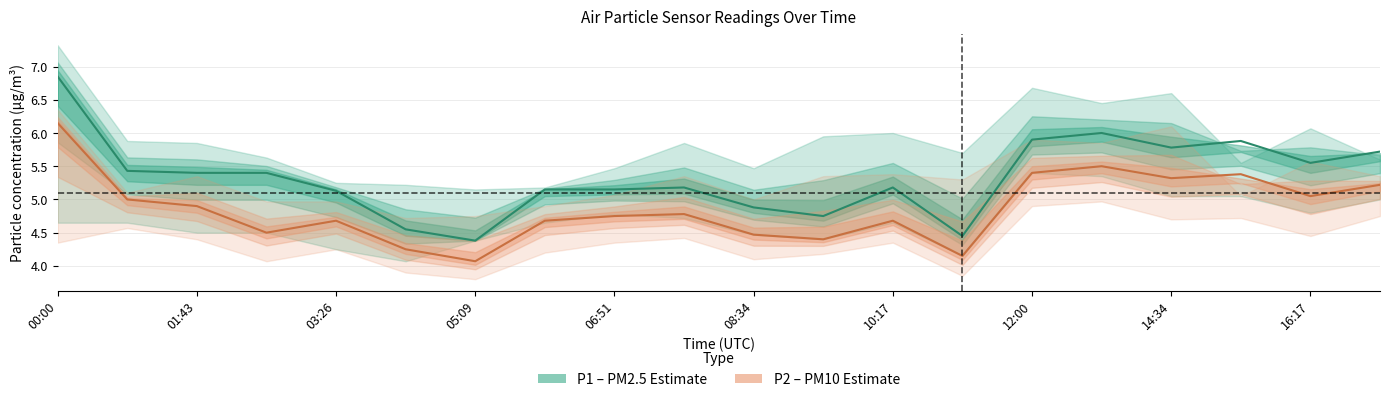

What is the smallest value displayed?

3.8